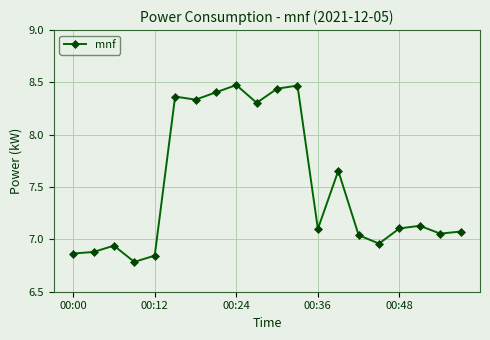

True or false: there are more than 2 points higher than both neighbors.

True